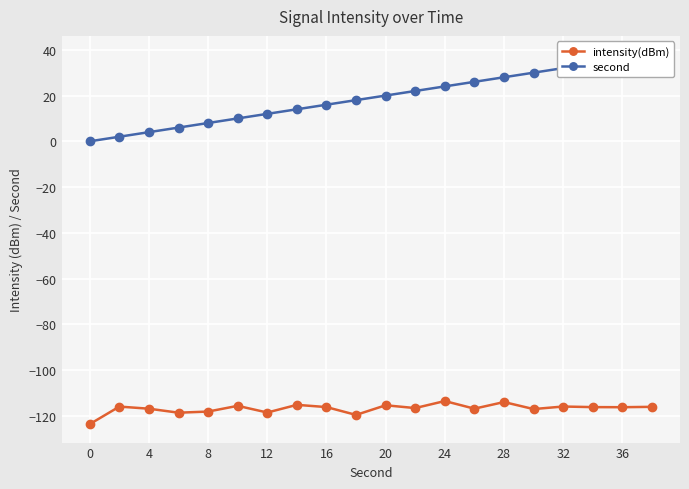

The value of intensity(dBm) at 0 is -123.6. True or false?

True